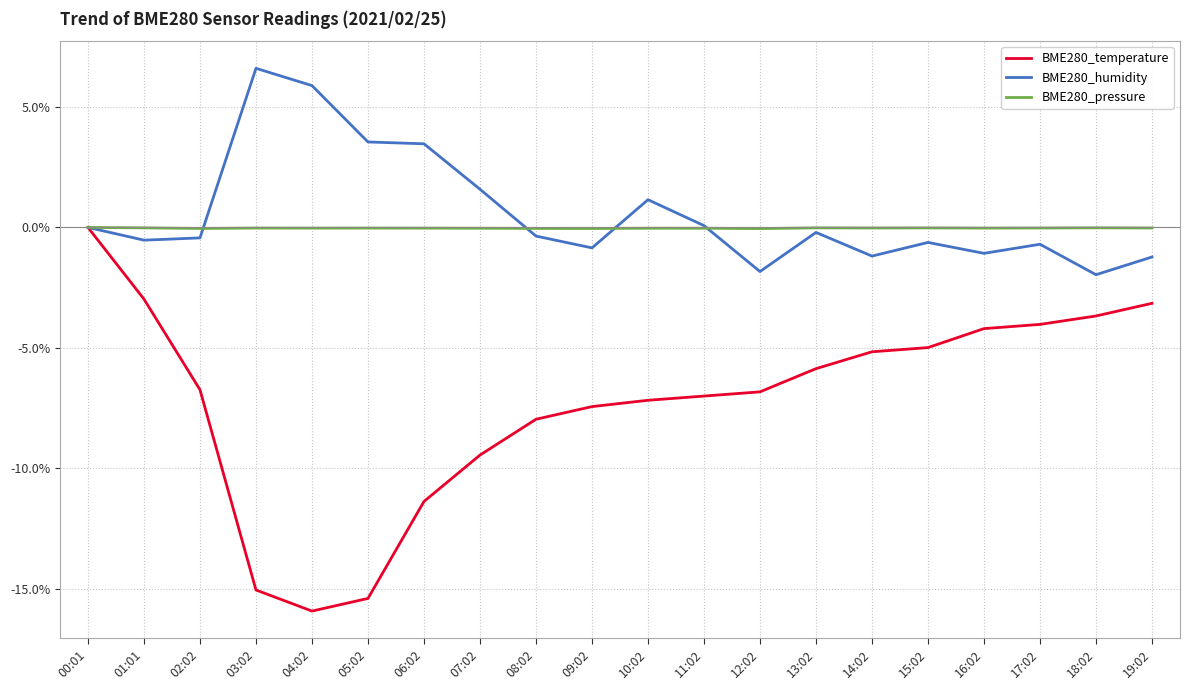

What is the difference between the highest and lowest values at 19:02?

3.1